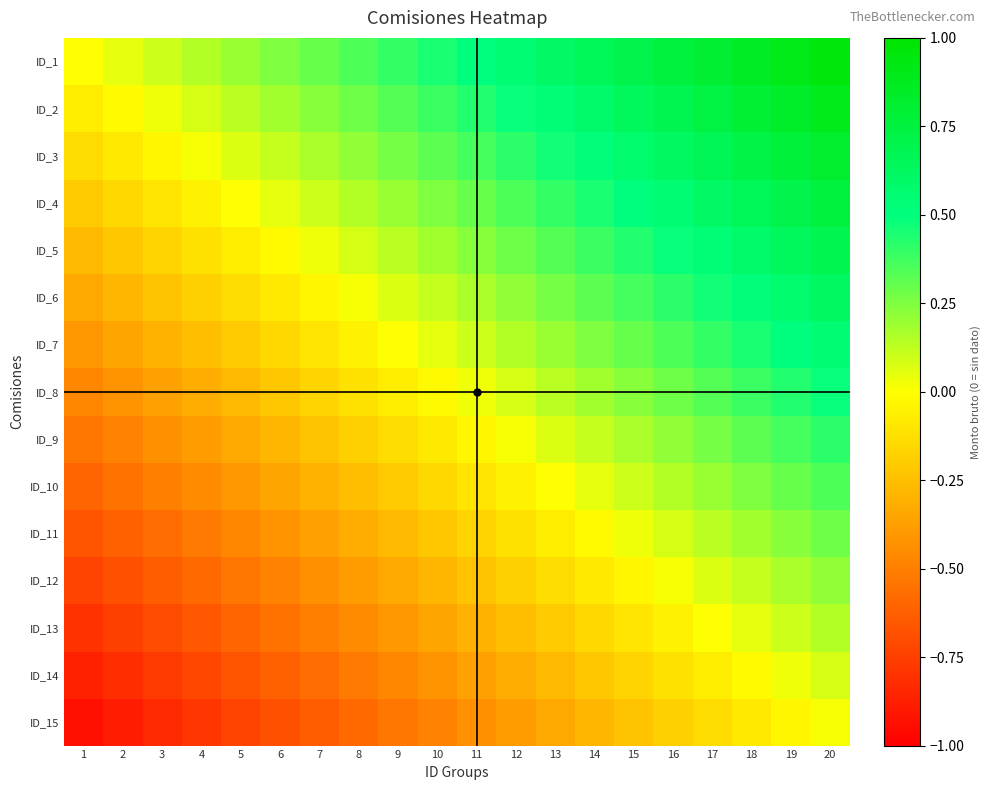

Count the number of data series in this chart.

15